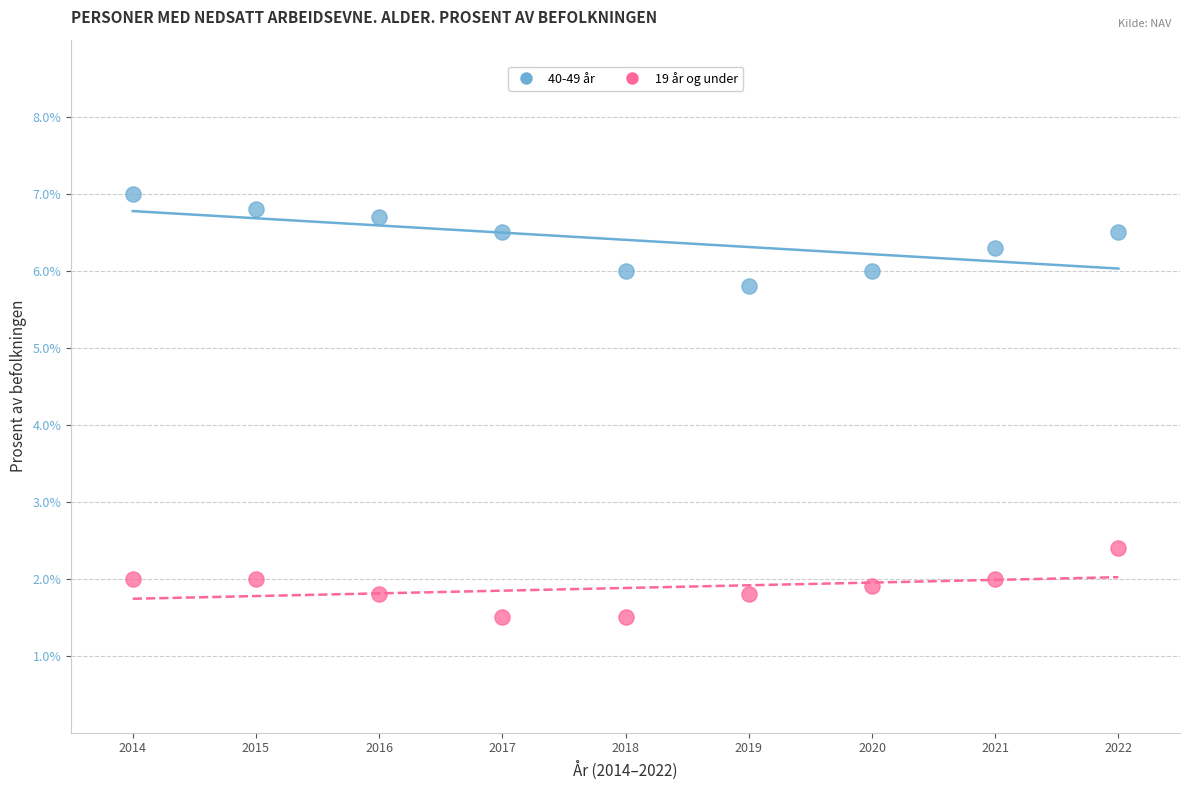

Which series has the largest Y range (max minus min)?

40-49 år